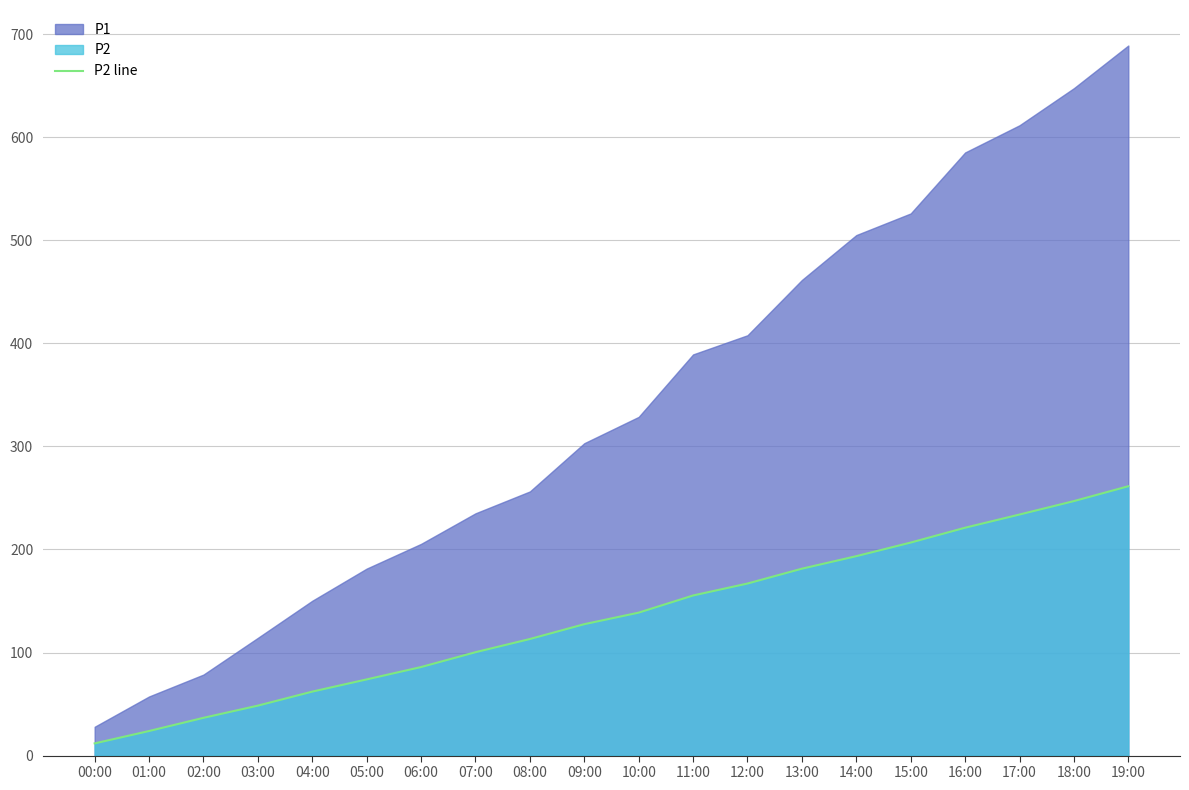

How many values are below 138?

10